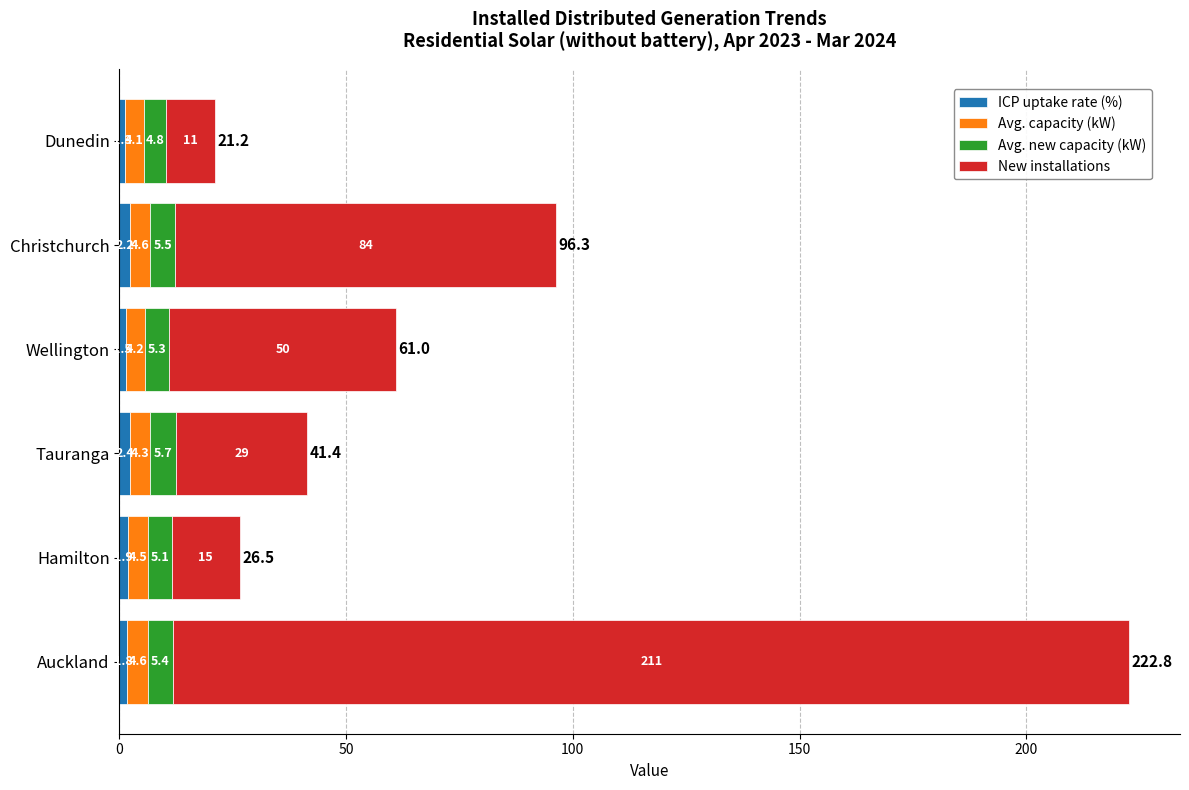

What are all the series names shown in the legend?

ICP uptake rate (%), Avg. capacity (kW), Avg. new capacity (kW), New installations